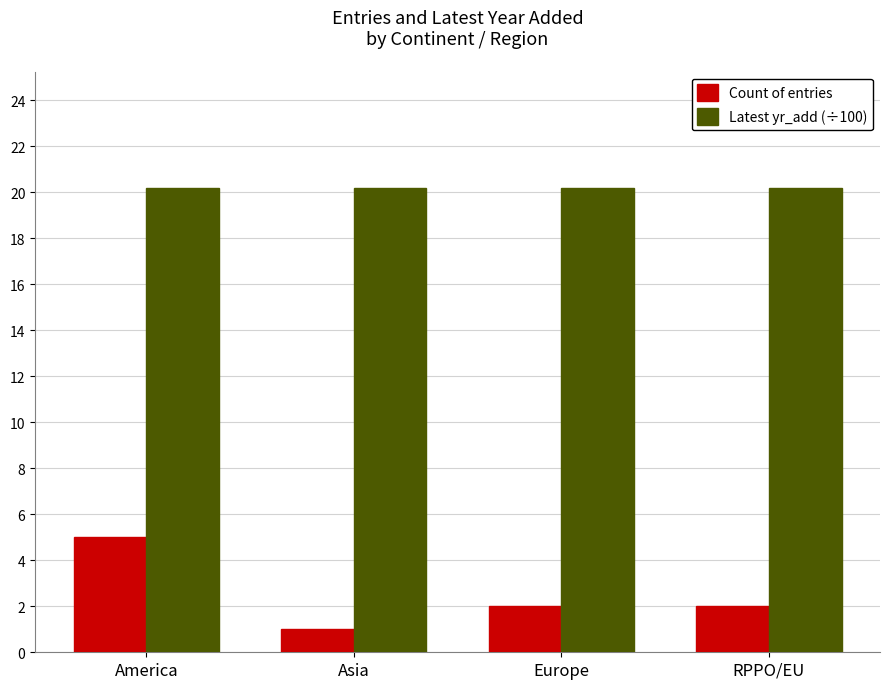

The Latest yr_add (÷100) series shows 7.0 at RPPO/EU. True or false?

False